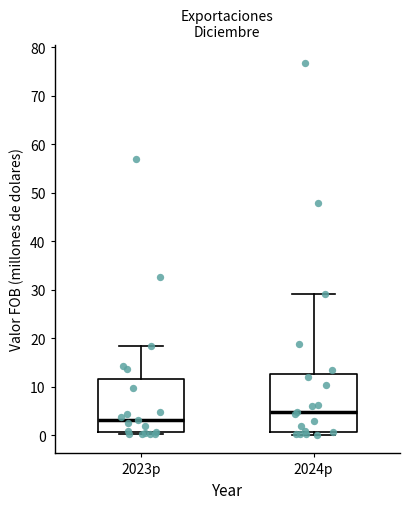

Reading left to right, read every box against the y-axis: the position of its median line, the range the box covers, and the ends of its whiskers. The values are not printed on the chart, so give them approximately, as read against the axis.

2023p: median 3, box 1 to 12, whiskers 0 to 18
2024p: median 5, box 1 to 13, whiskers 0 to 29